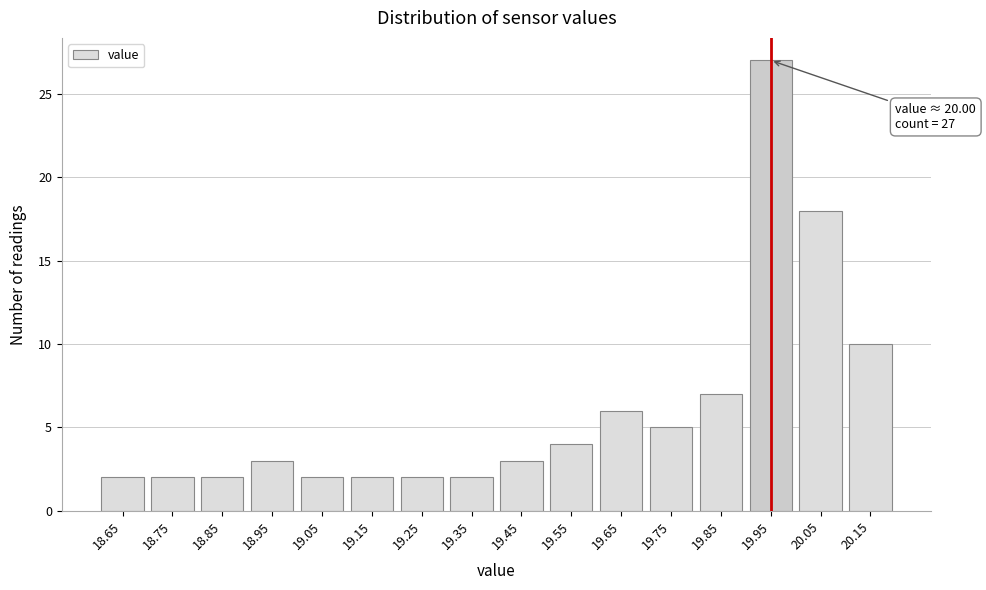

Reading left to right, extract all data points from this chart.

2	2	2	3	2	2	2	2	3	4	6	5	7	27	18	10